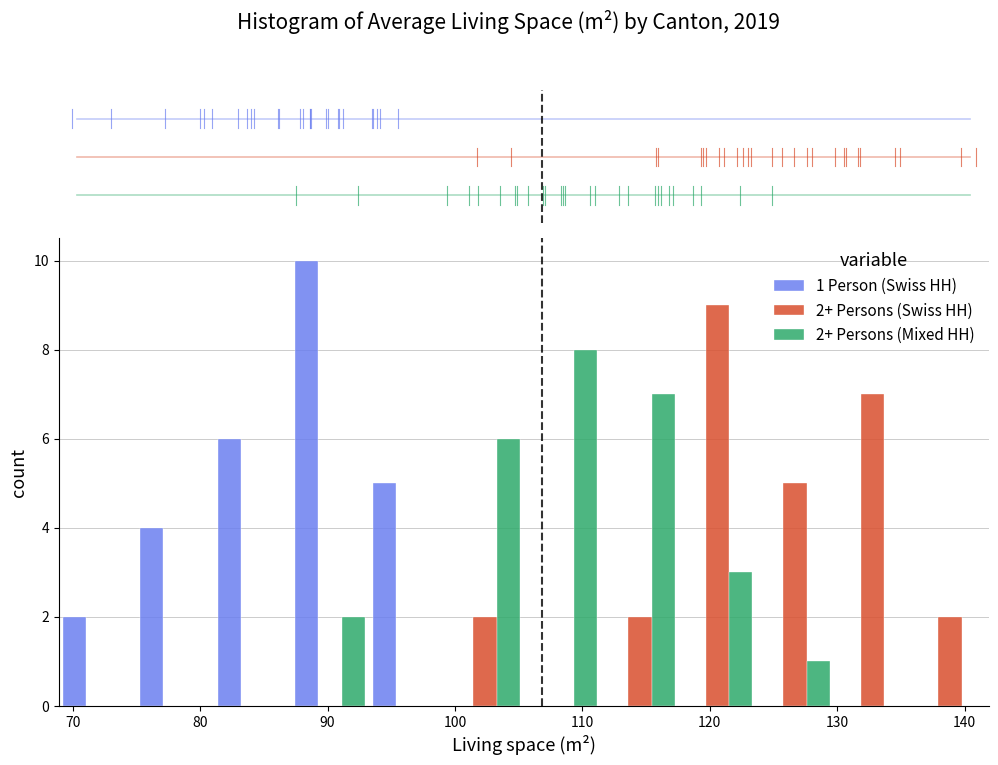

In the 2+ Persons (Swiss HH) series, which range on the x-axis has the tallest bar?

118 to 124